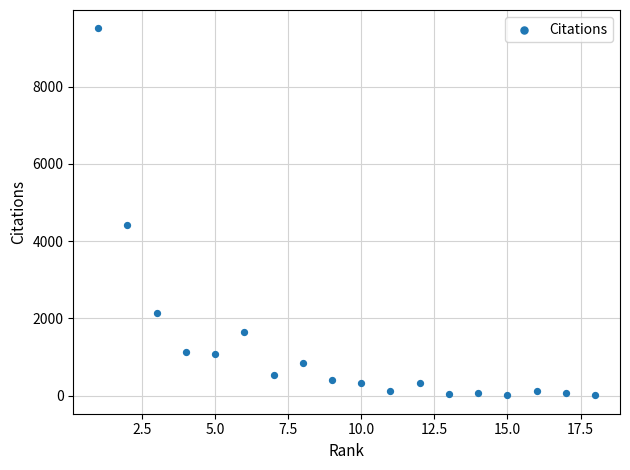

What Y value in the scatter plot is closest to 4758?

4419